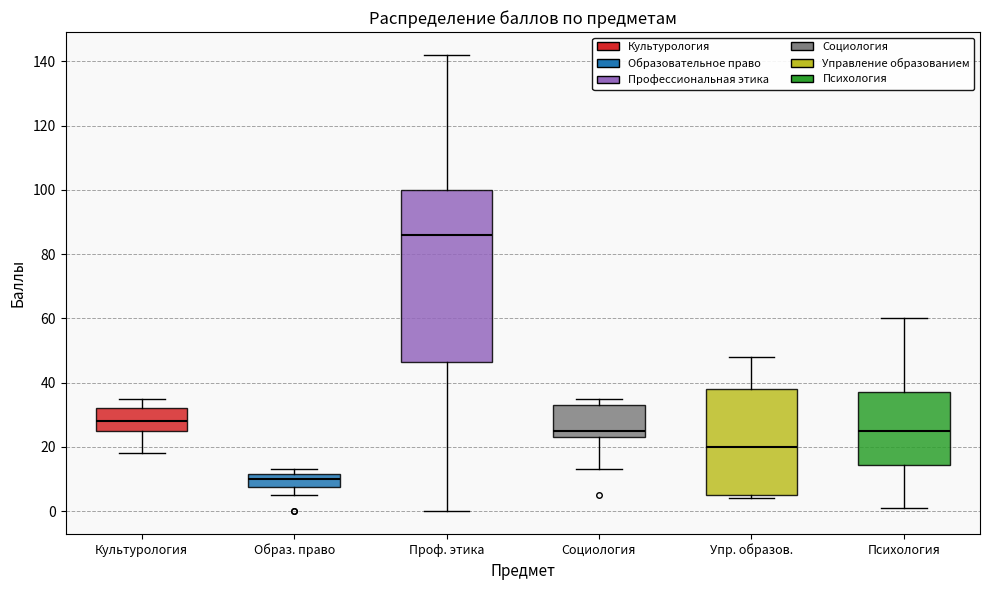

Comparing the boxes themselves (not the whiskers), which one is the tallest?

Проф. этика